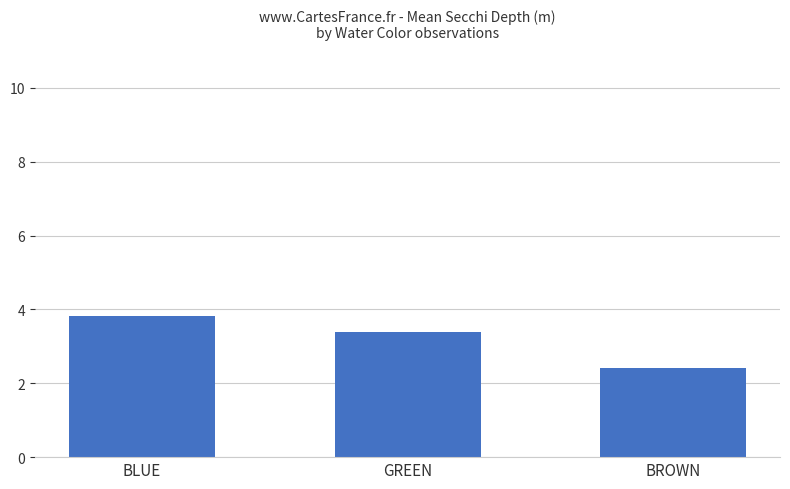

What position from the right is BROWN?

1